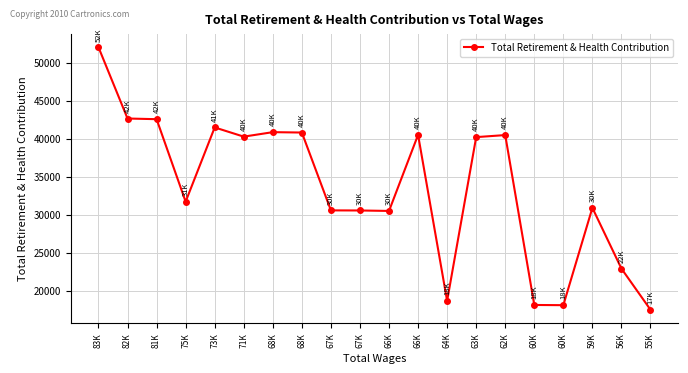

The value at 68K is 40801. True or false?

True